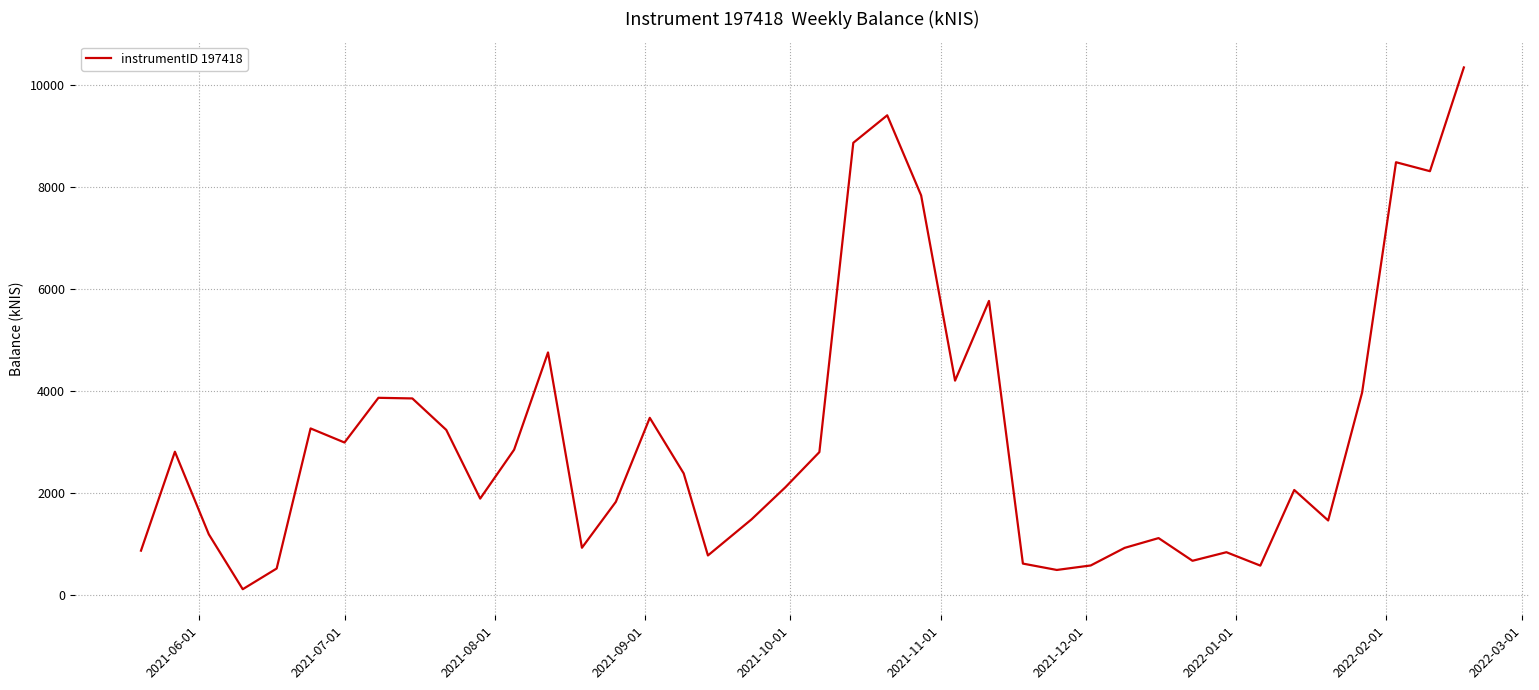

What is the difference between the maximum and minimum values?

10229.0